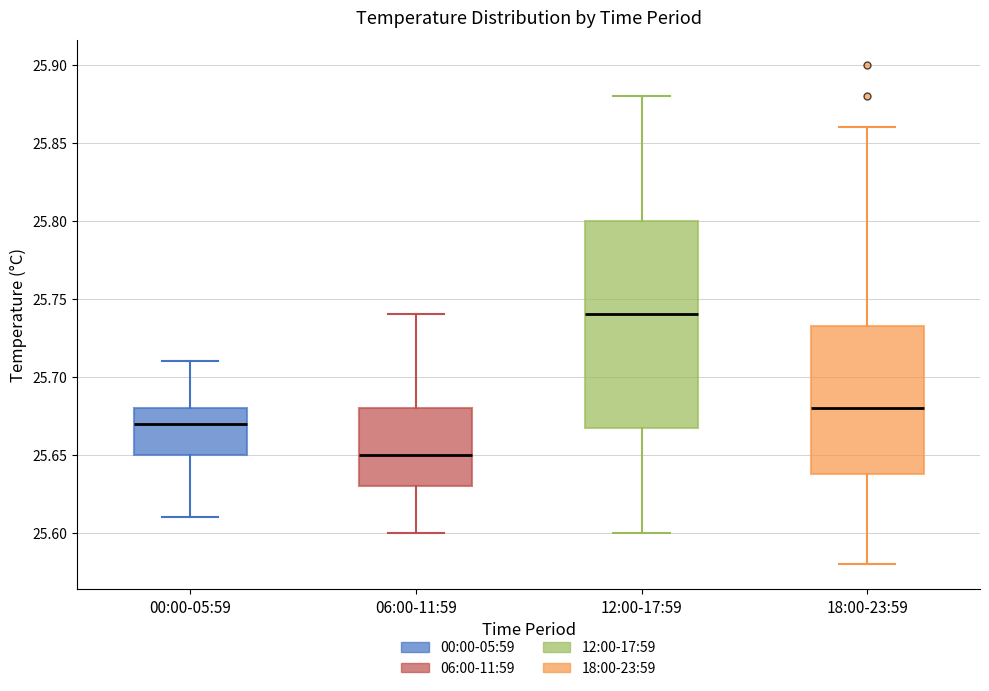

Which box is the tallest, from its lower edge to its upper edge?

12:00-17:59